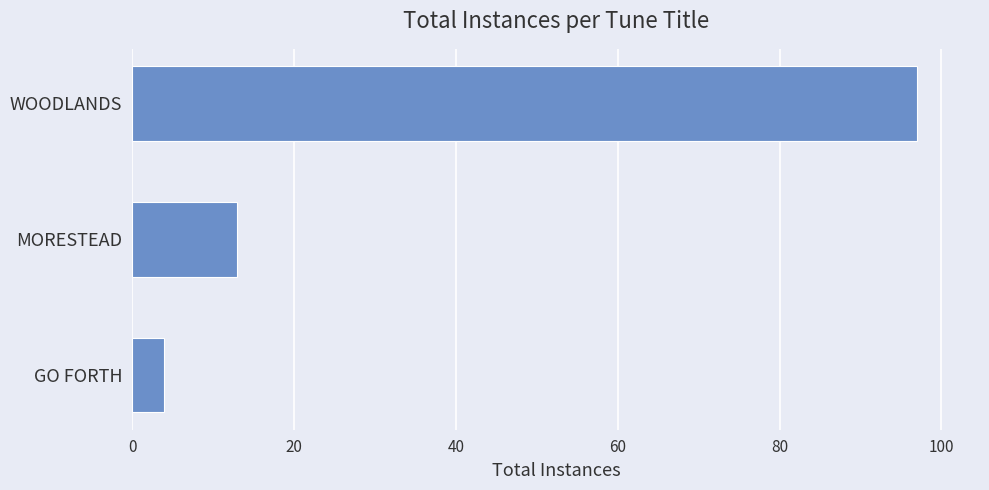

Does the chart contain any negative values?

No